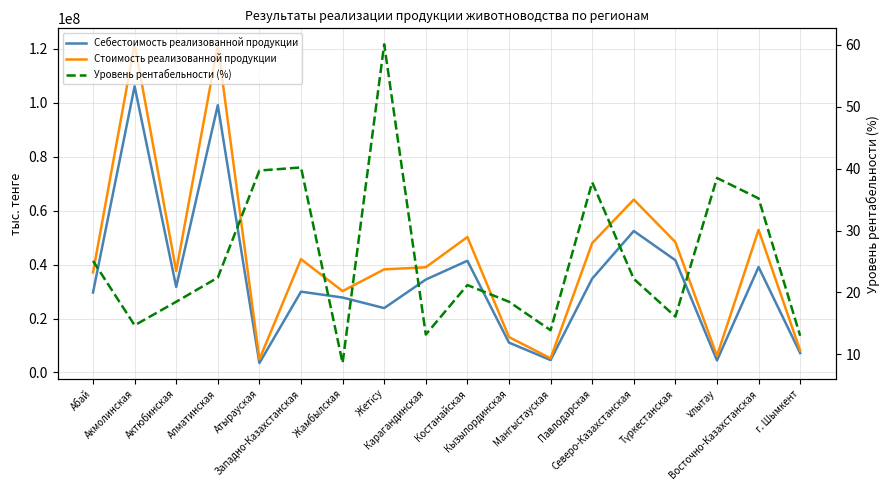

Does the chart have visible grid lines?

Yes